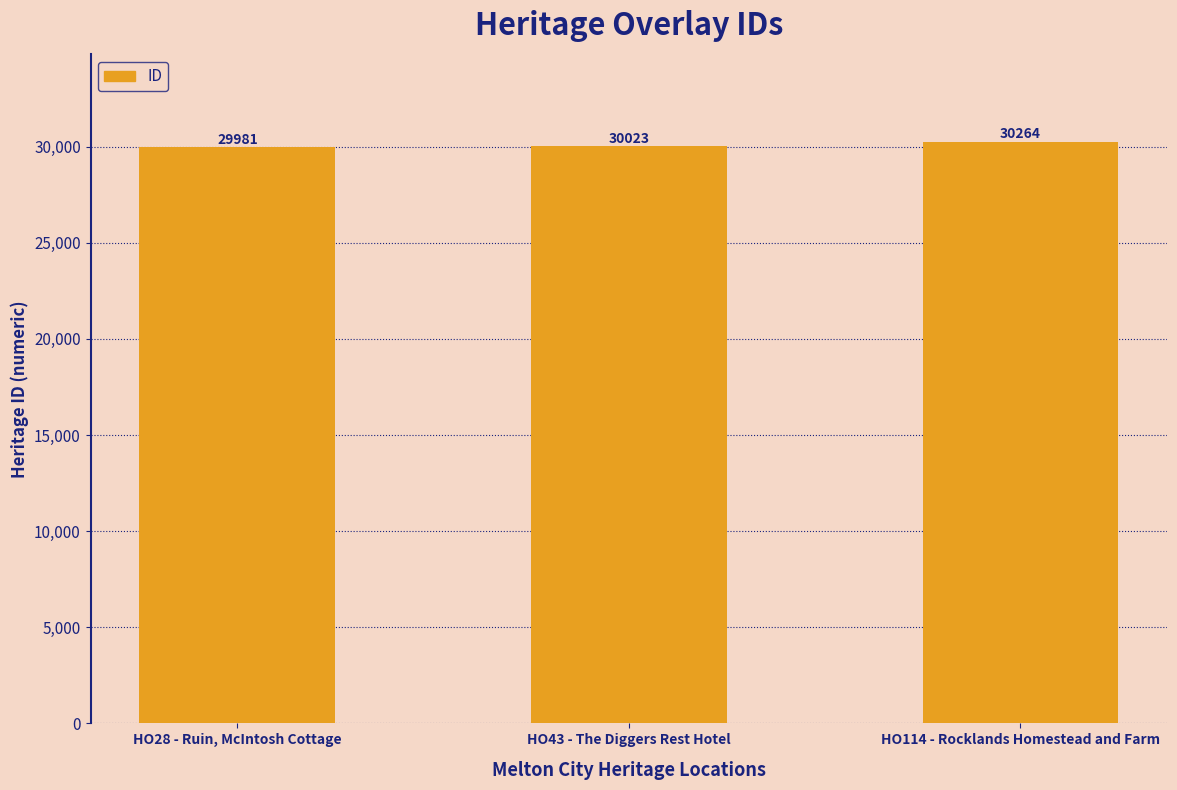

Count the values in the range 29981 to 30264.

3